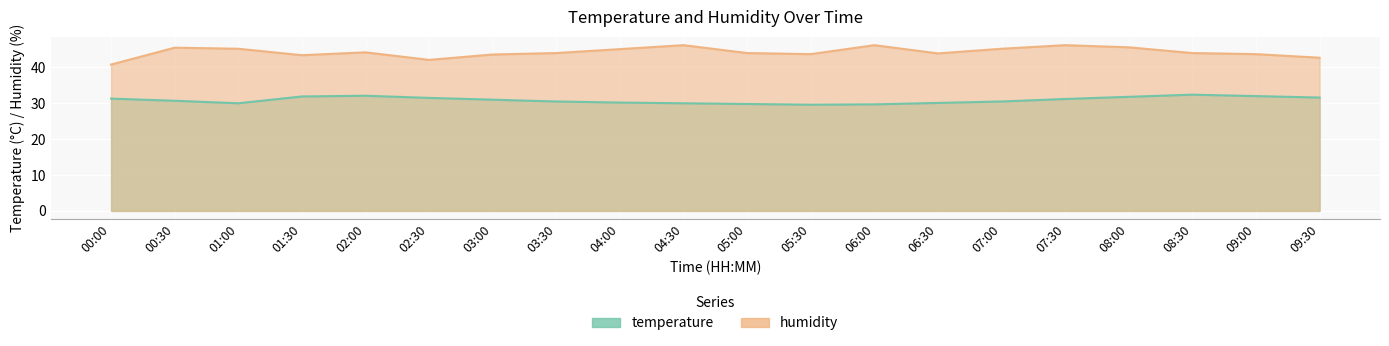

Which series has the widest spread of values?

humidity